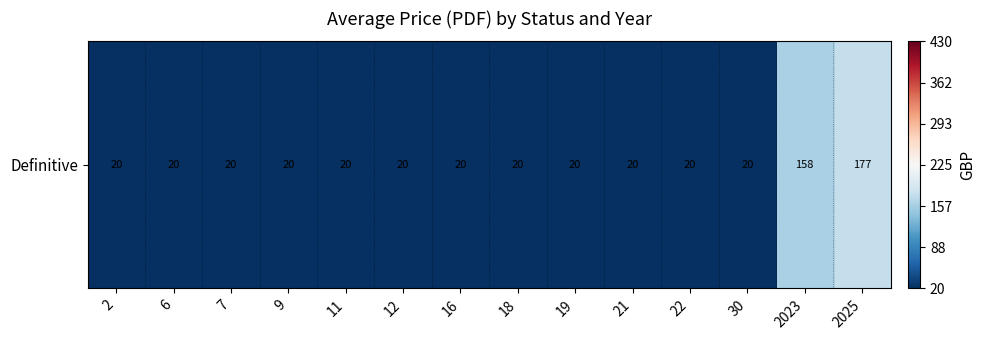

Is it true that the value at 2 is 4.3?

False